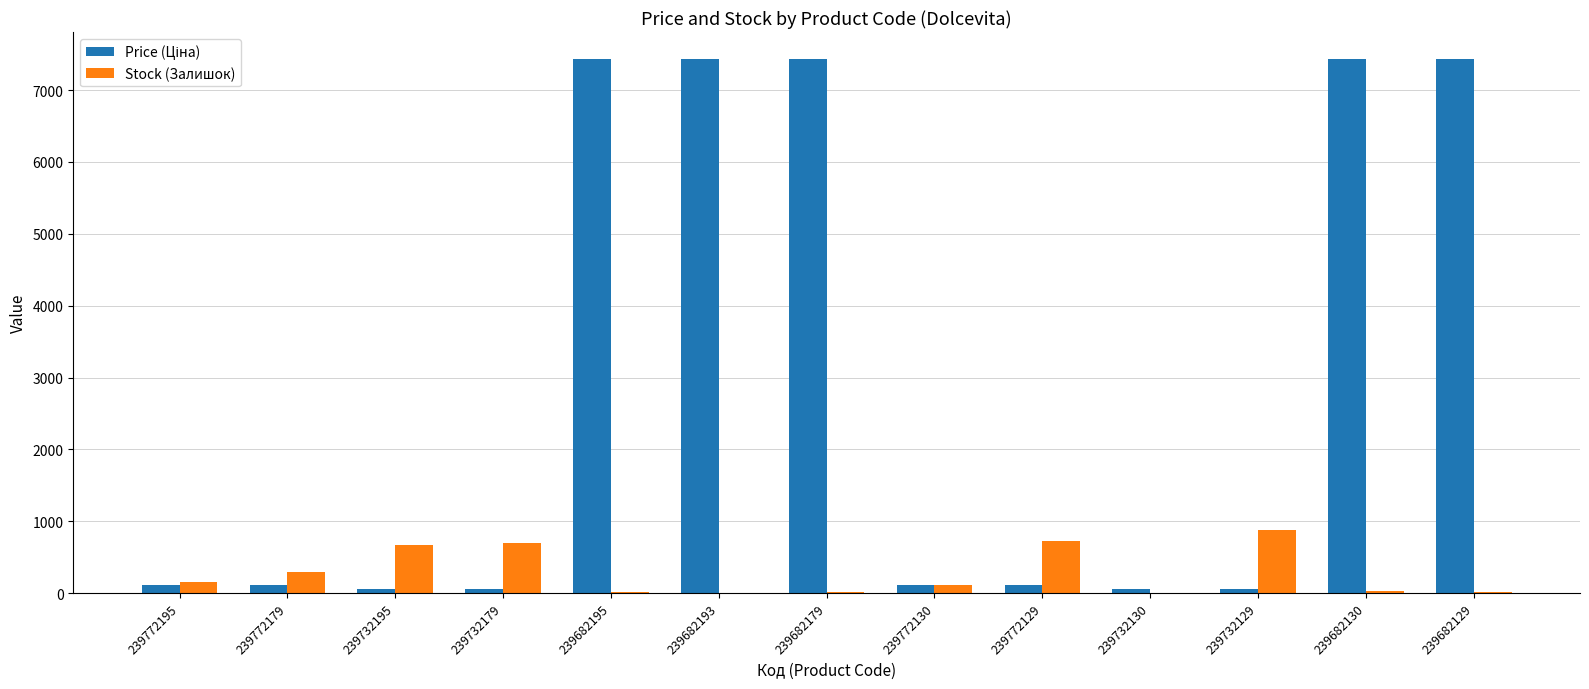

Which series changed the most between 239732195 and 239732130?

Stock (Залишок)